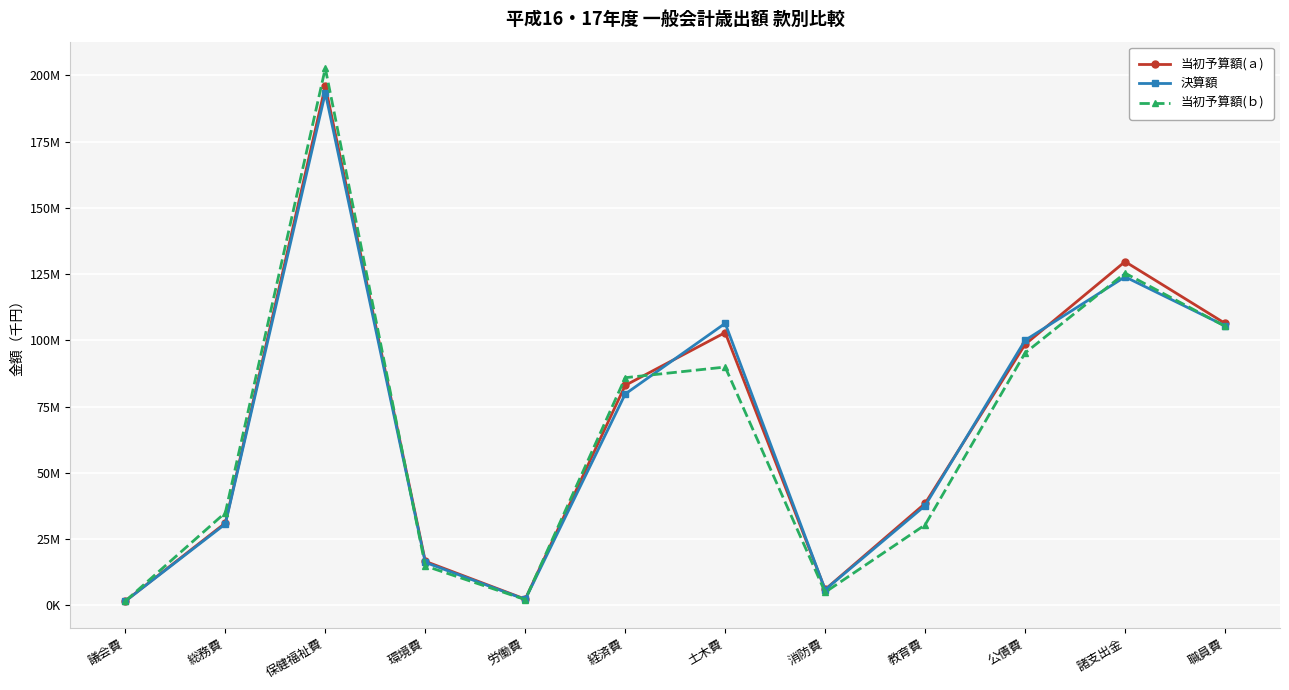

Reading right to left, transcribe all the data shown in this chart.

当初予算額(ａ): 106400000	129690360	98438000	38426588	5961924	102914731	82983405	2305517	16582260	195953914	31041339	1601962
決算額: 105448636	123946945	99983831	37609750	5859273	106400271	79719343	2187424	16182055	193376974	30679713	1557223
当初予算額(ｂ): 105295000	125335172	95204000	30338997	4907019	89900551	85880855	2131040	14836126	202642867	34946511	1581862